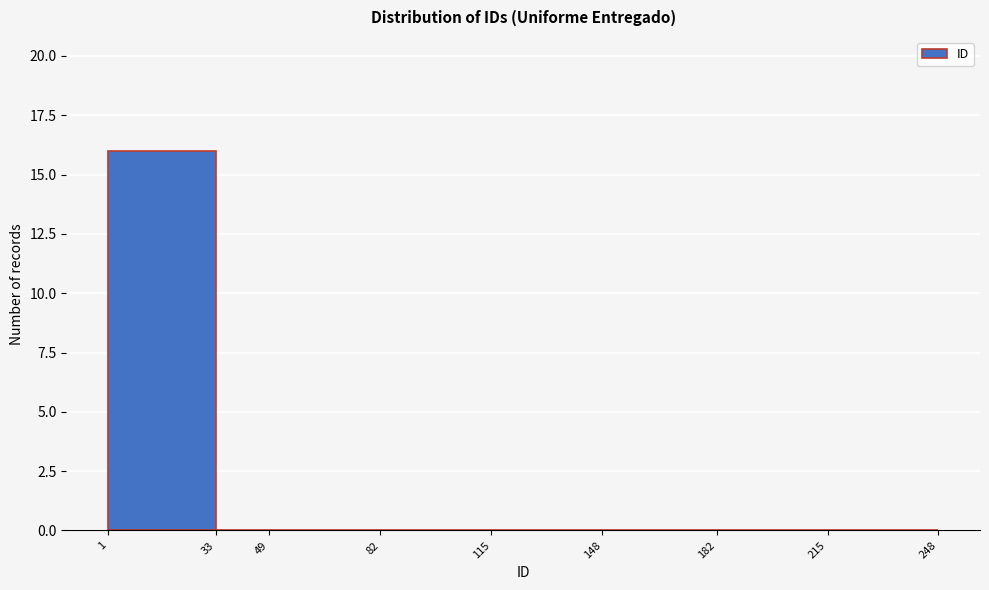

What is the height of the bar covering 1 to 33 on the x-axis? The values are not printed on the chart, so give them approximately, as read against the axis.

16